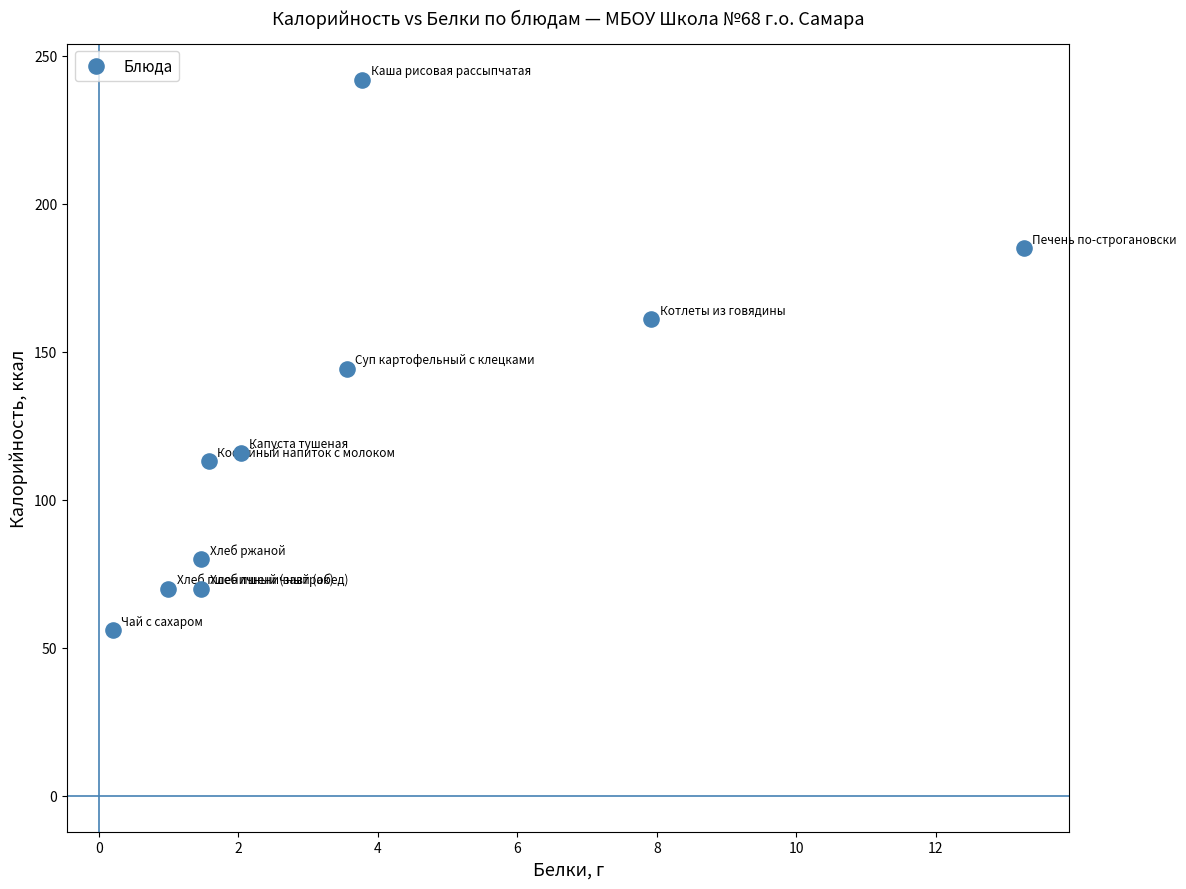

What is the range of Y values (max minus min)?

186.0